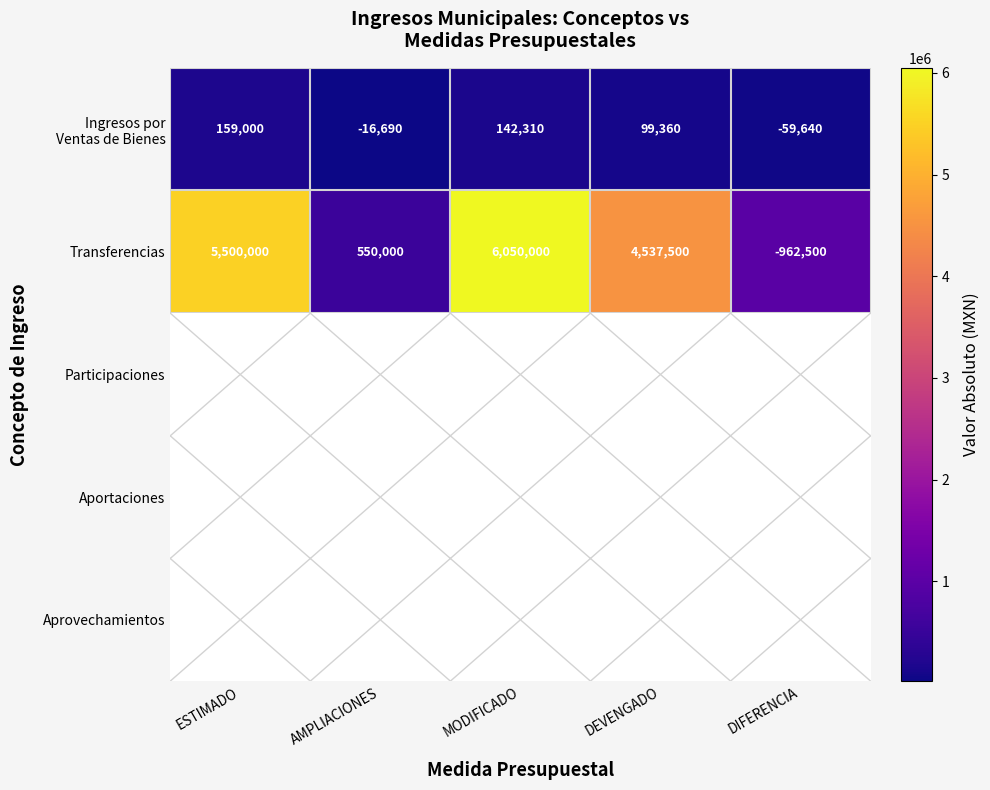

At which category does the chart reach its minimum across all series?

ESTIMADO